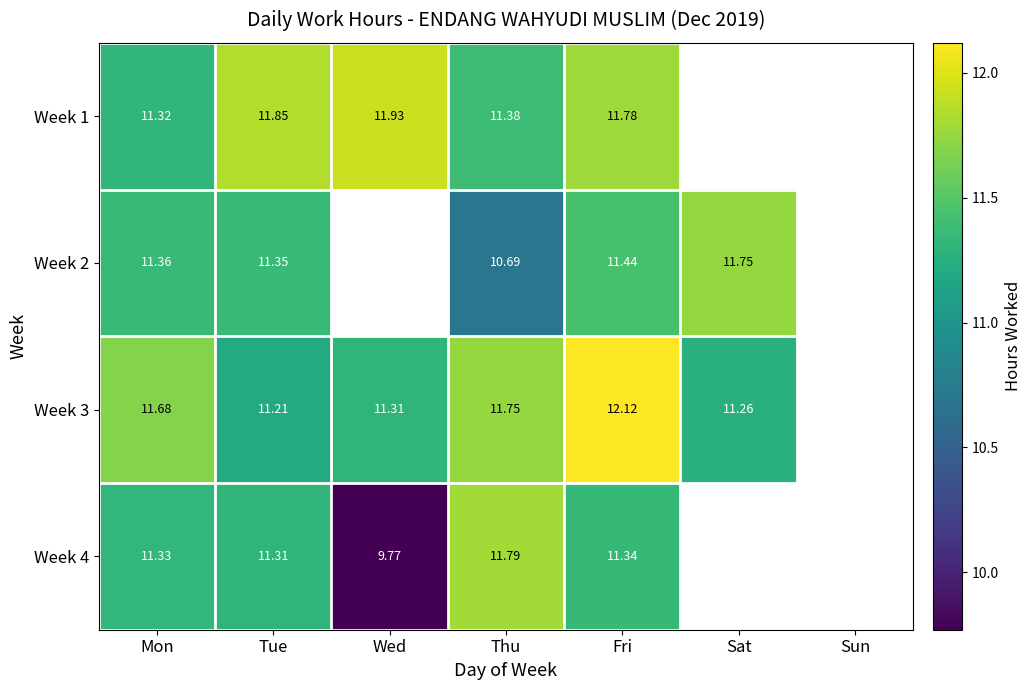

Is the value of Week 2 at Fri greater than the value of Week 3 at Thu?

No